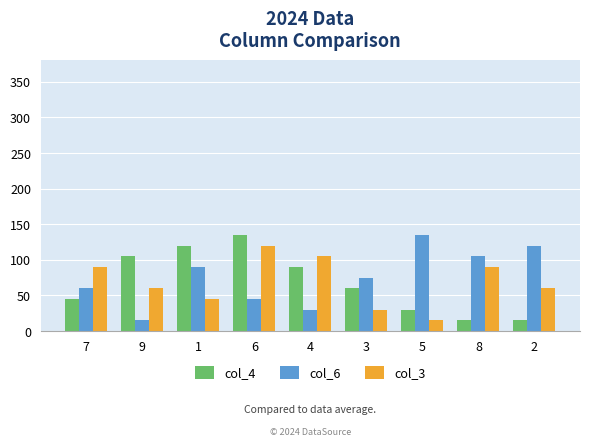

What is the average value of the col_3 series?

68